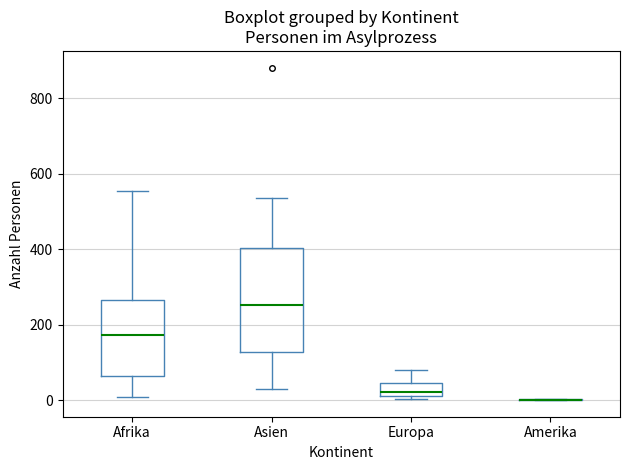

Where does the upper whisker of the box for Asien end on the y-axis? The values are not printed on the chart, so give them approximately, as read against the axis.

540